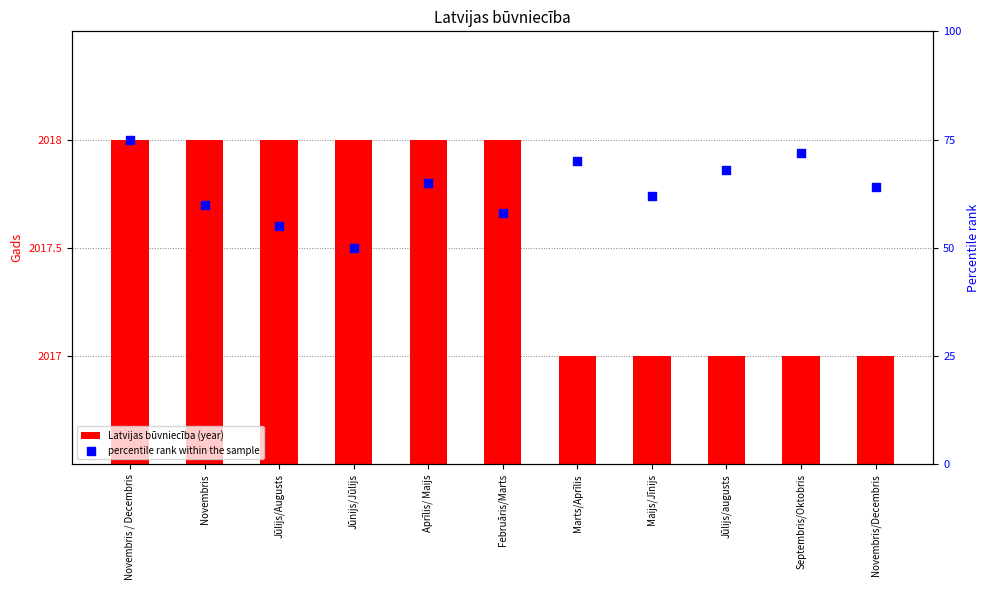

Which series contains the lowest Y value?

percentile rank within the sample